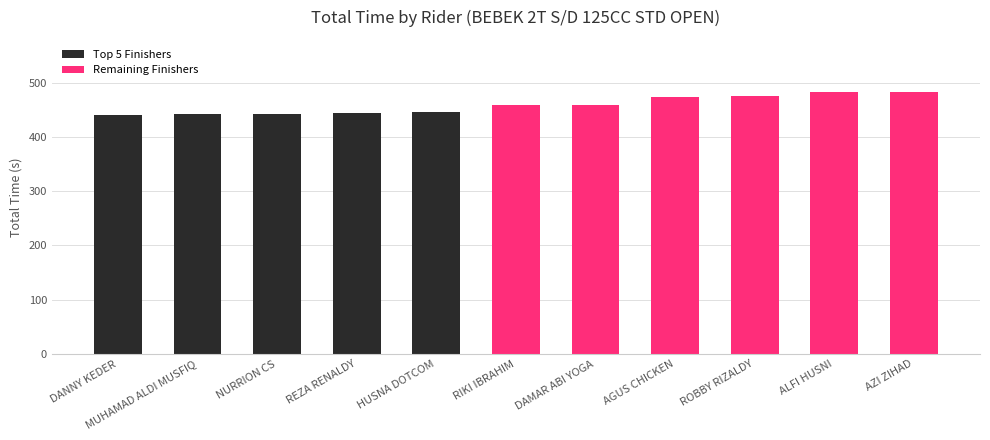

Count the number of data series in this chart.

1